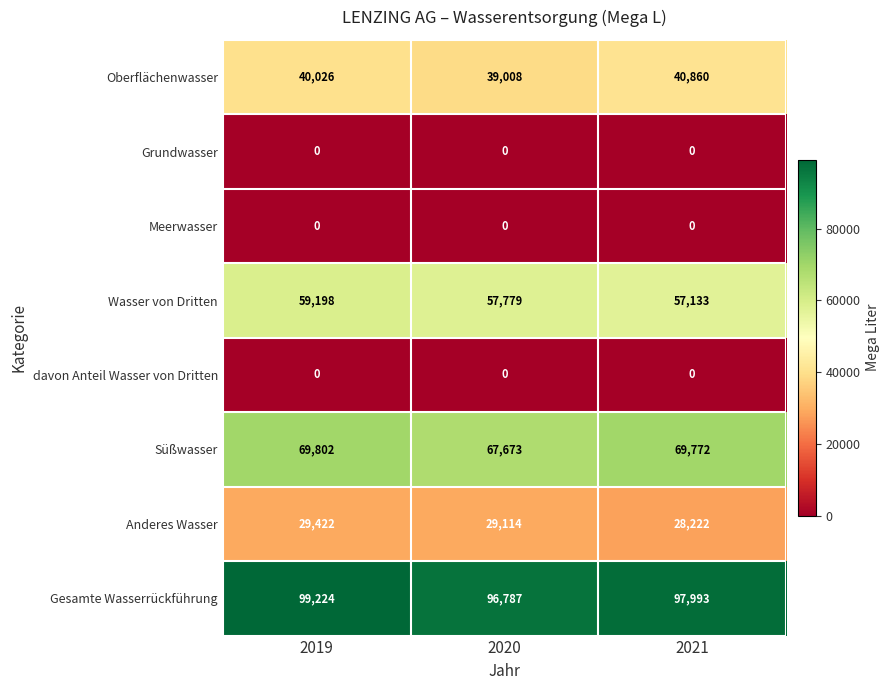

Which category has the highest value in the Oberflächenwasser series?

2021